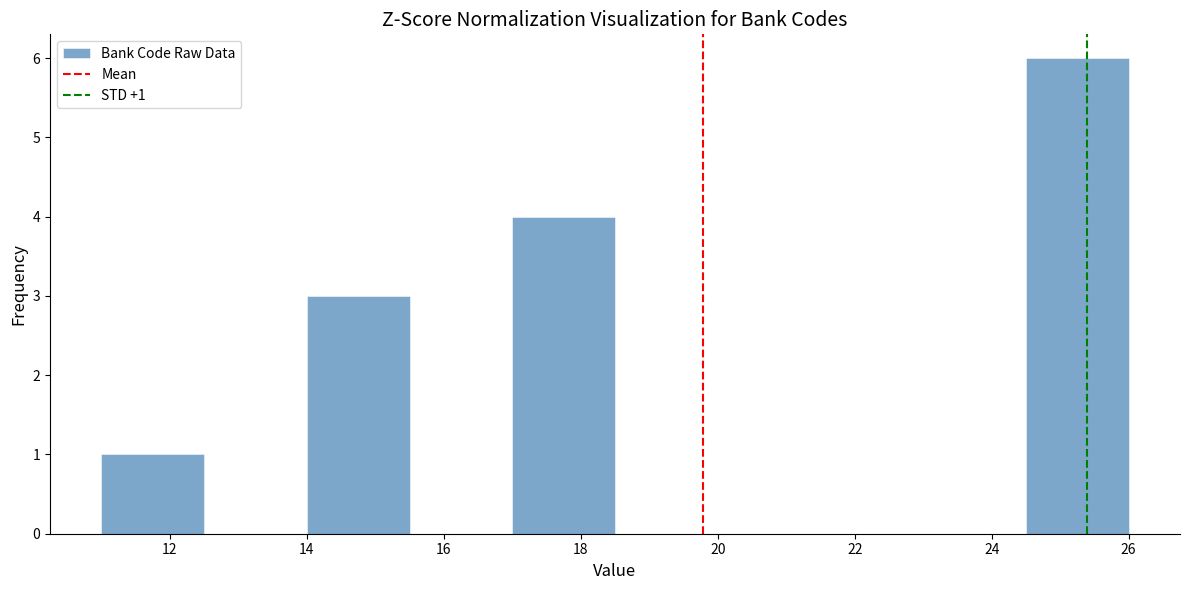

Over which range of the x-axis is the bar tallest?

24.5 to 26.0